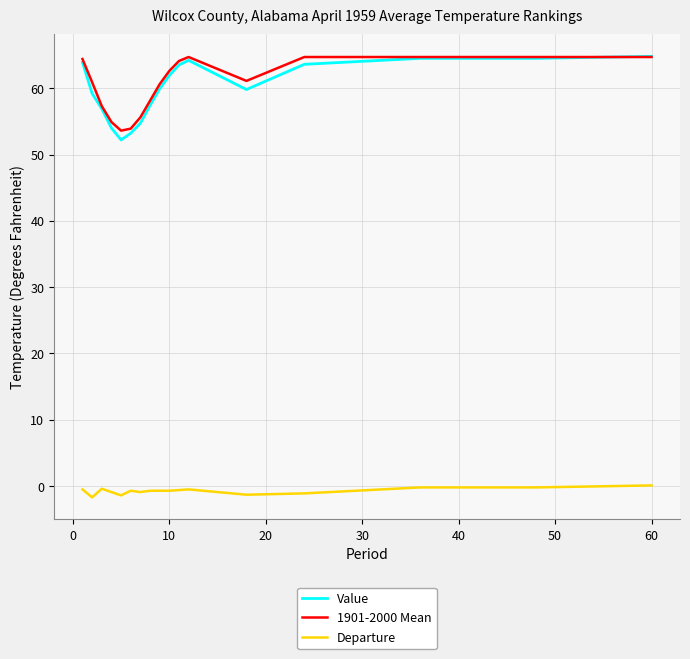

What is the smallest value displayed?

-1.7